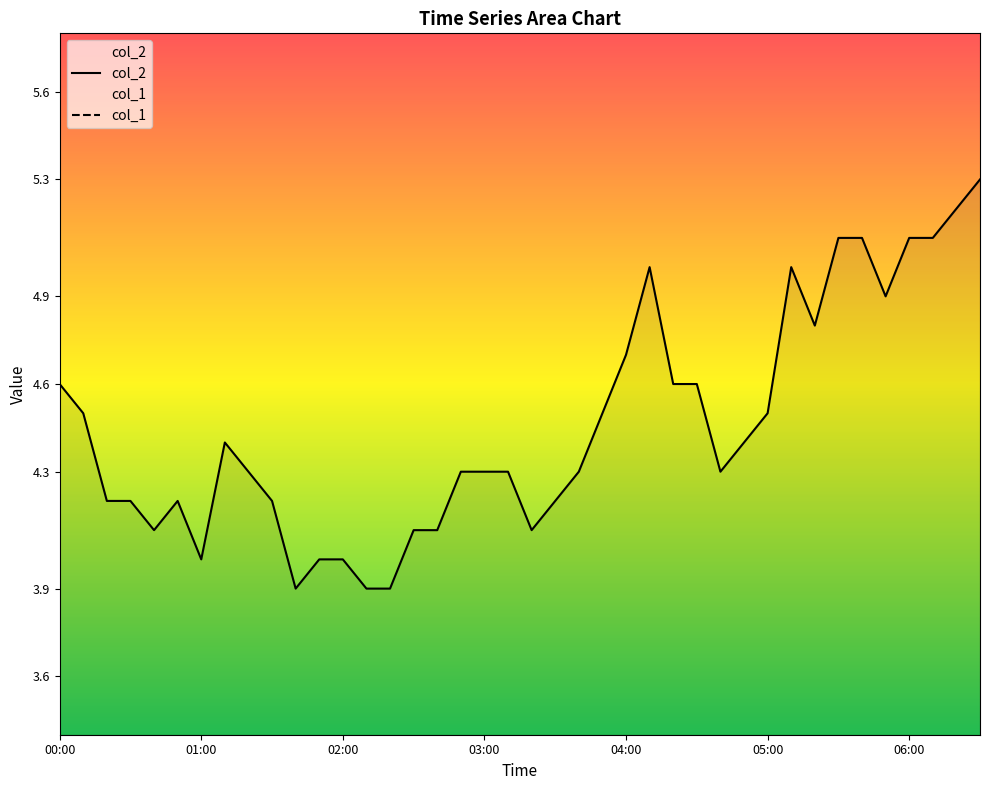

Reading right to left, list all the values displayed in this chart.

5.3	5.2	5.1	5.1	4.9	5.1	5.1	4.8	5.0	4.5	4.4	4.3	4.6	4.6	5.0	4.7	4.5	4.3	4.2	4.1	4.3	4.3	4.3	4.1	4.1	3.9	3.9	4.0	4.0	3.9	4.2	4.3	4.4	4.0	4.2	4.1	4.2	4.2	4.5	4.6